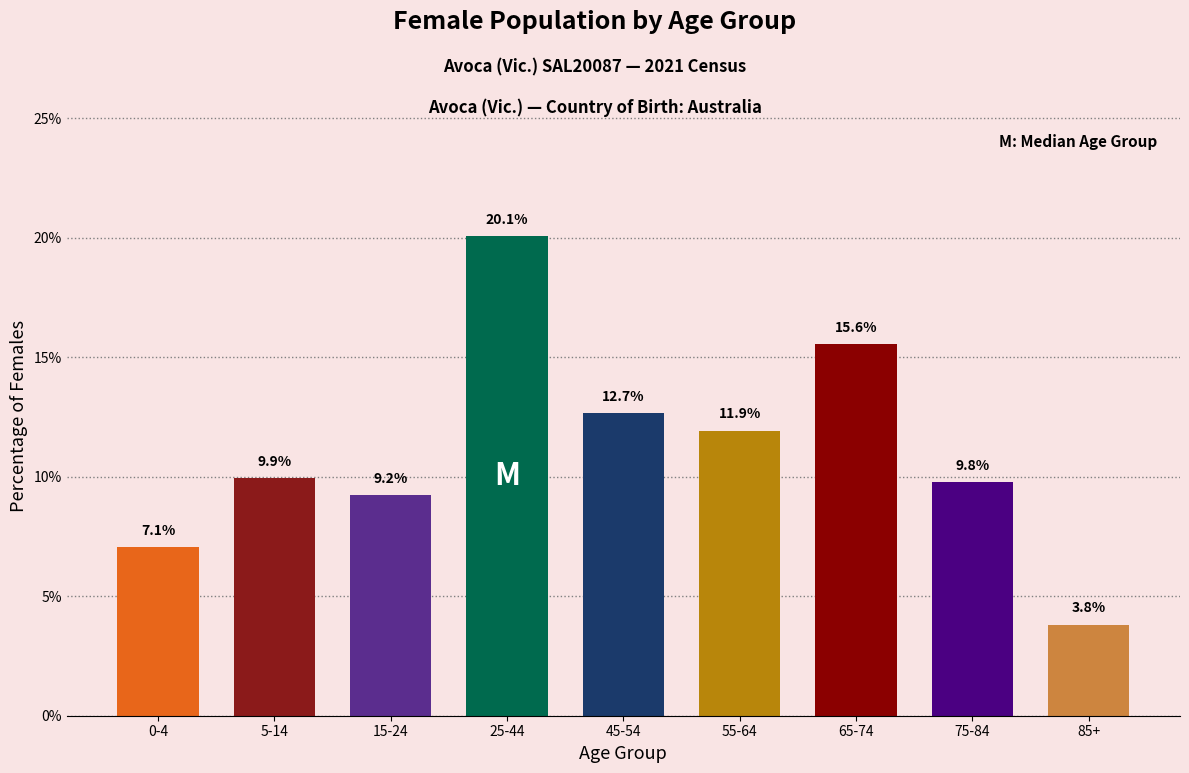

Reading left to right, extract all data points from this chart.

0-4=7.1	5-14=9.9	15-24=9.2	25-44=20.1	45-54=12.7	55-64=11.9	65-74=15.6	75-84=9.8	85+=3.8